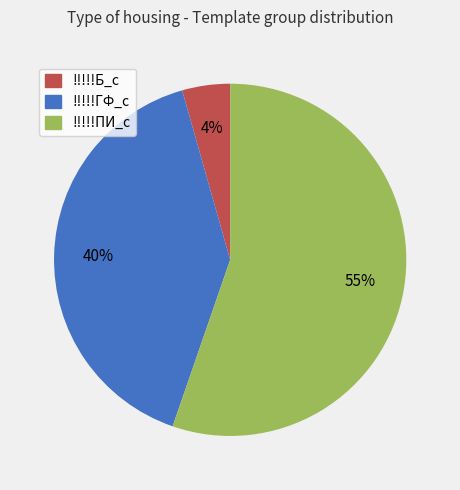

Is there a majority slice in this chart?

Yes